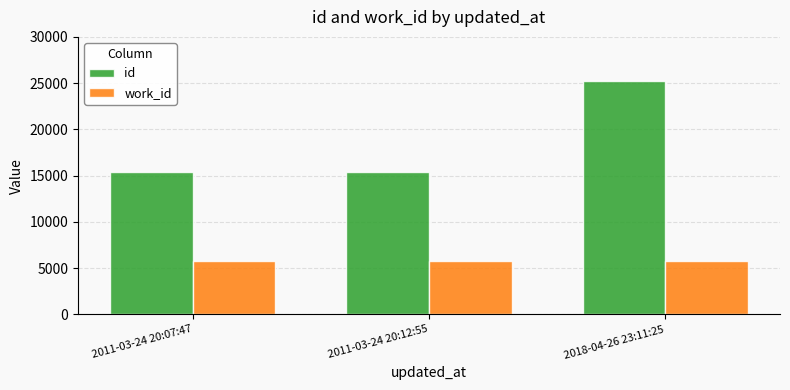

Rank the series at 2018-04-26 23:11:25 from lowest to highest value.

work_id, id